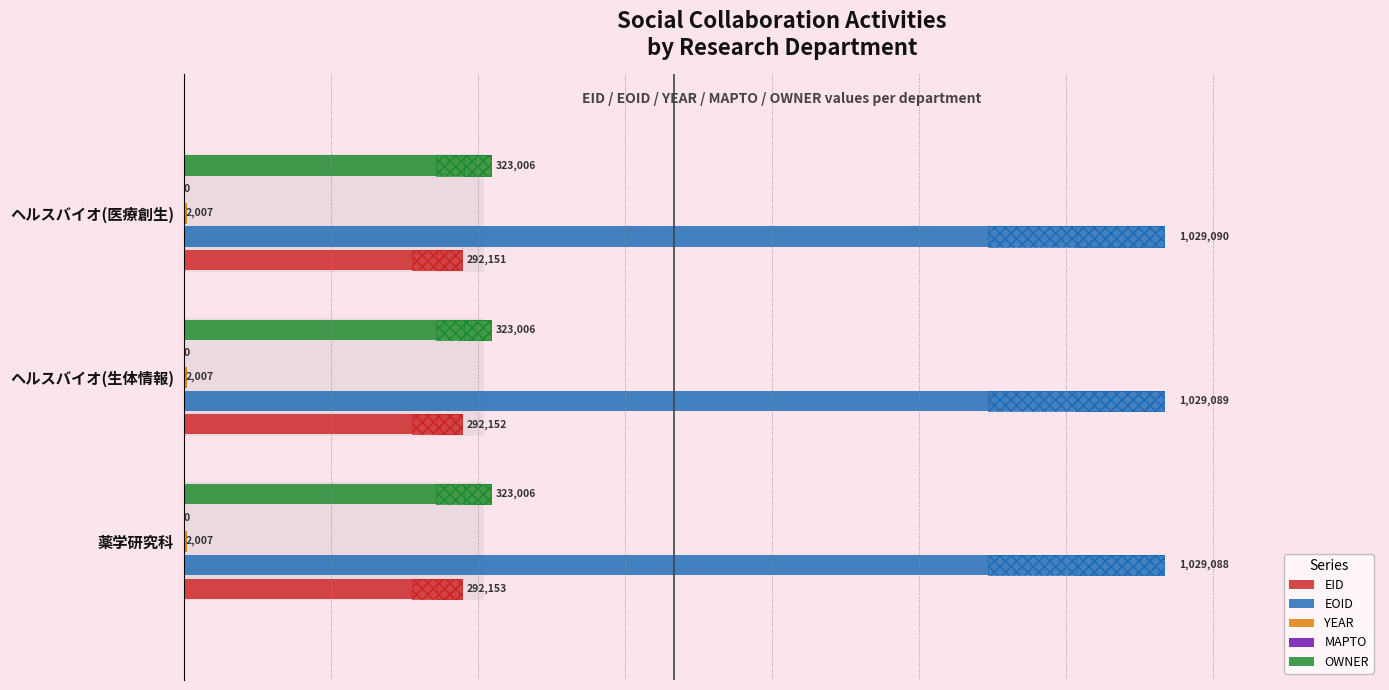

What is the value of the EID bar at the 2nd from the left?

292152.0